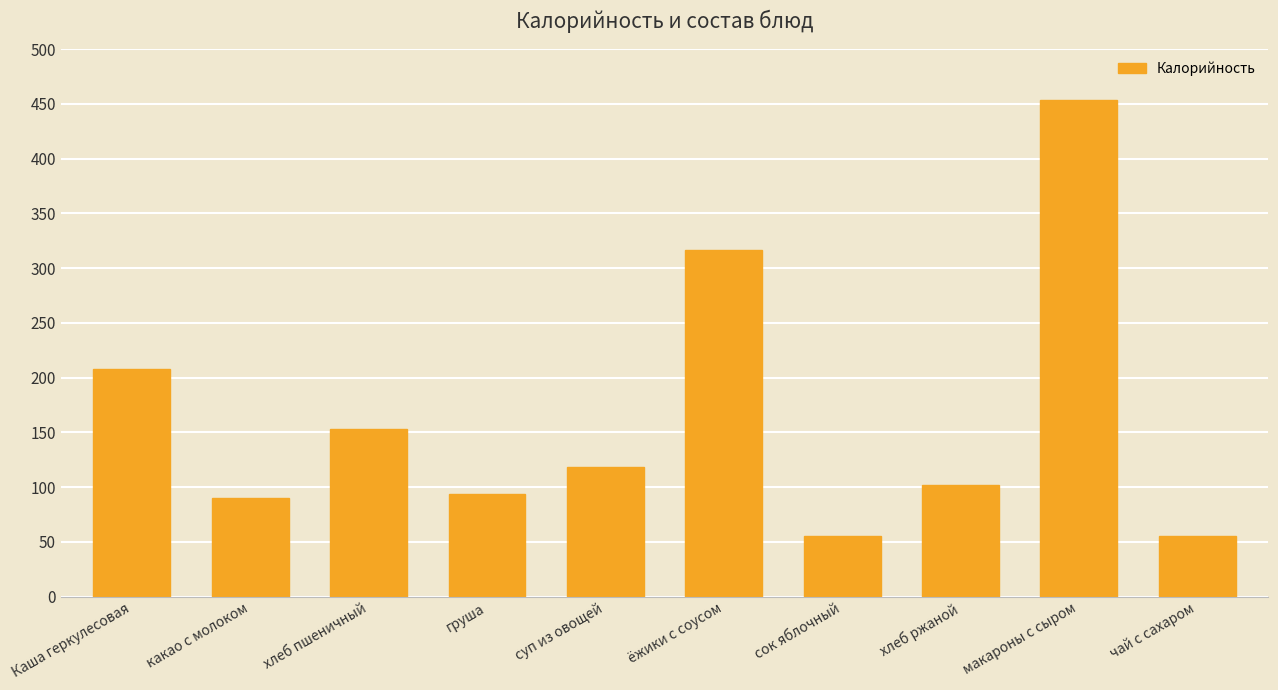

What is the difference between the maximum and second lowest values?

398.6